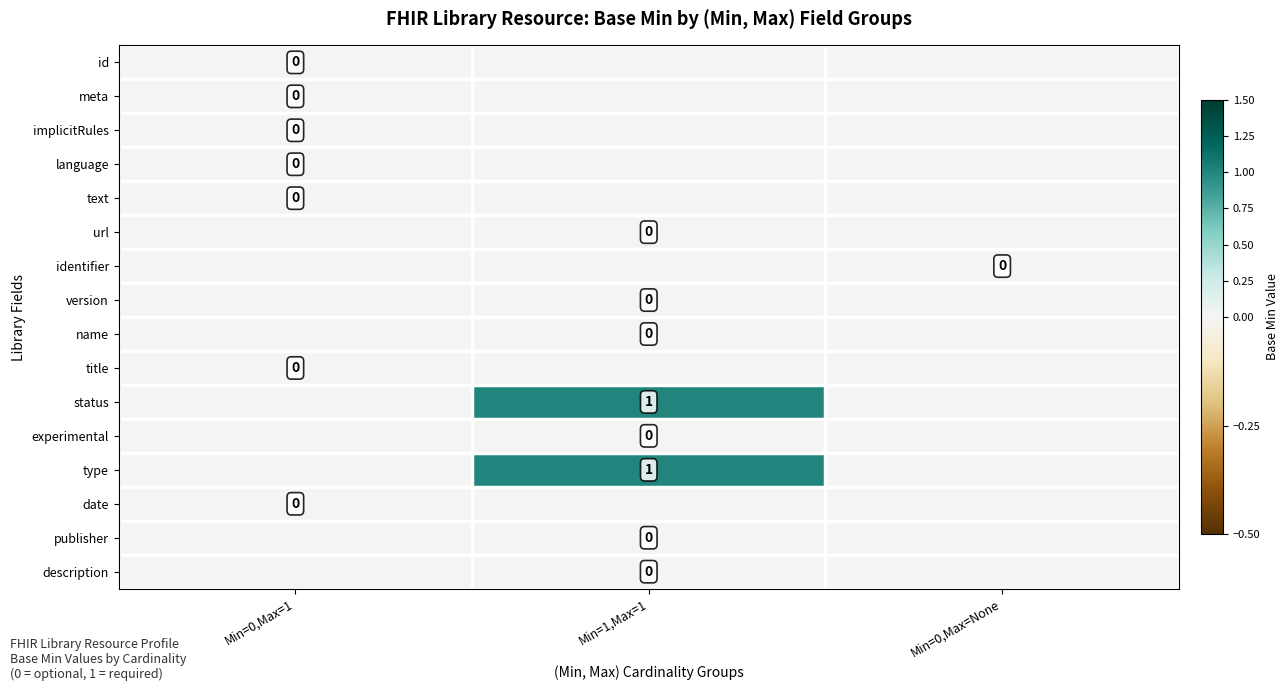

Which category has the highest value in the type series?

Min=1,Max=1